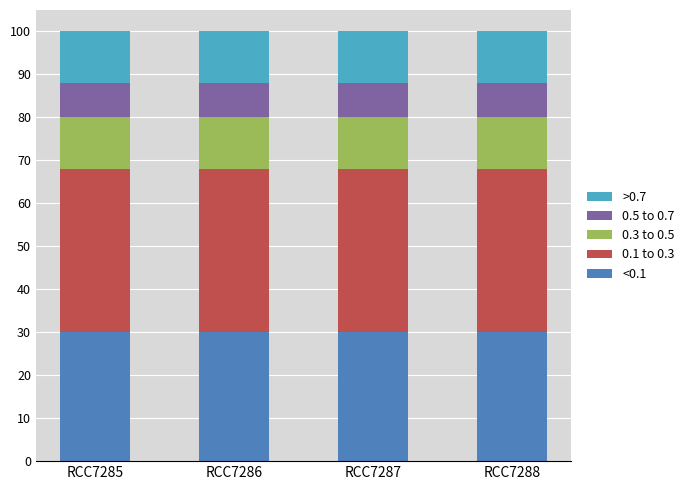

What are all the series names shown in the legend?

>0.7, 0.5 to 0.7, 0.3 to 0.5, 0.1 to 0.3, <0.1